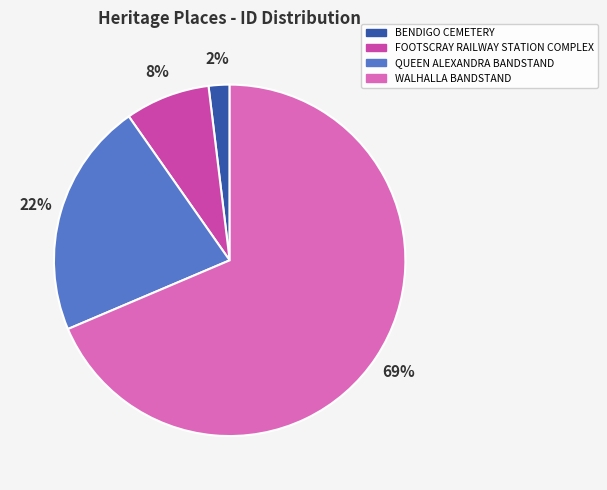

What percentage is the QUEEN ALEXANDRA BANDSTAND slice, to the nearest percent?

22%